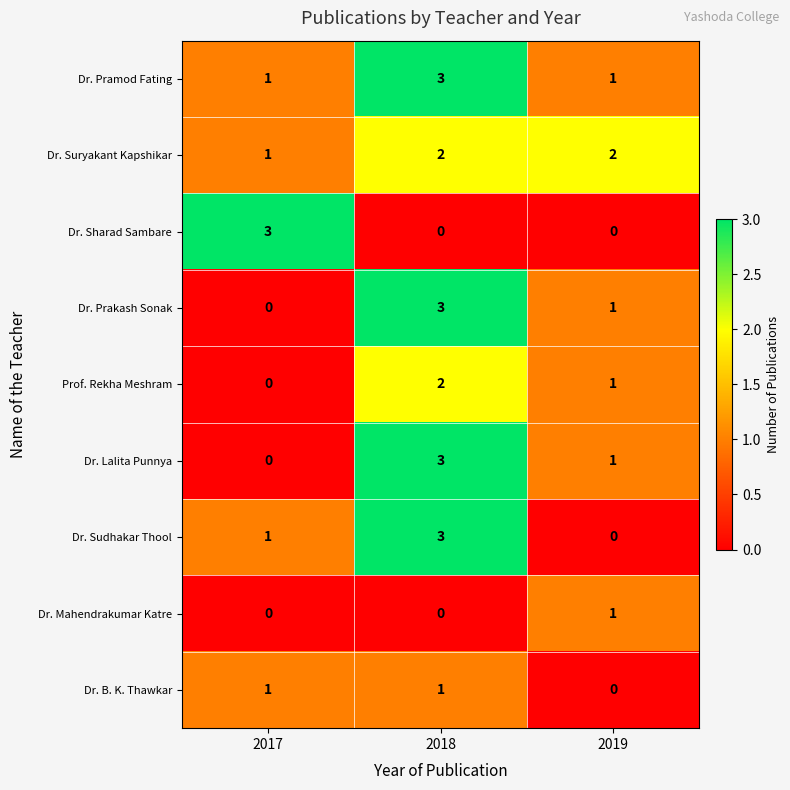

What is the sum of all Dr. Sudhakar Thool values?

4